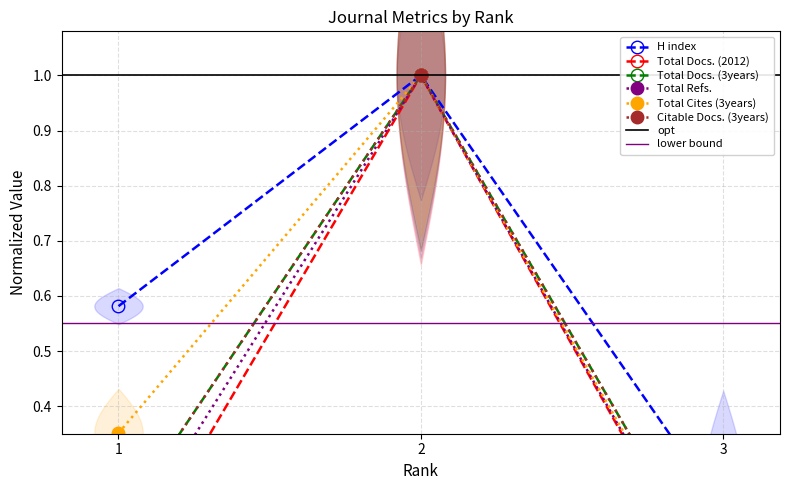

Reading right to left, list all the values displayed in this chart.

H index: 0.2	1.0	0.6
Total Docs. (2012): 0.0	1.0	0.1
Total Docs. (3years): 0.1	1.0	0.2
Total Refs.: 0.0	1.0	0.1
Total Cites (3years): 0.0	1.0	0.4
Citable Docs. (3years): 0.1	1.0	0.2